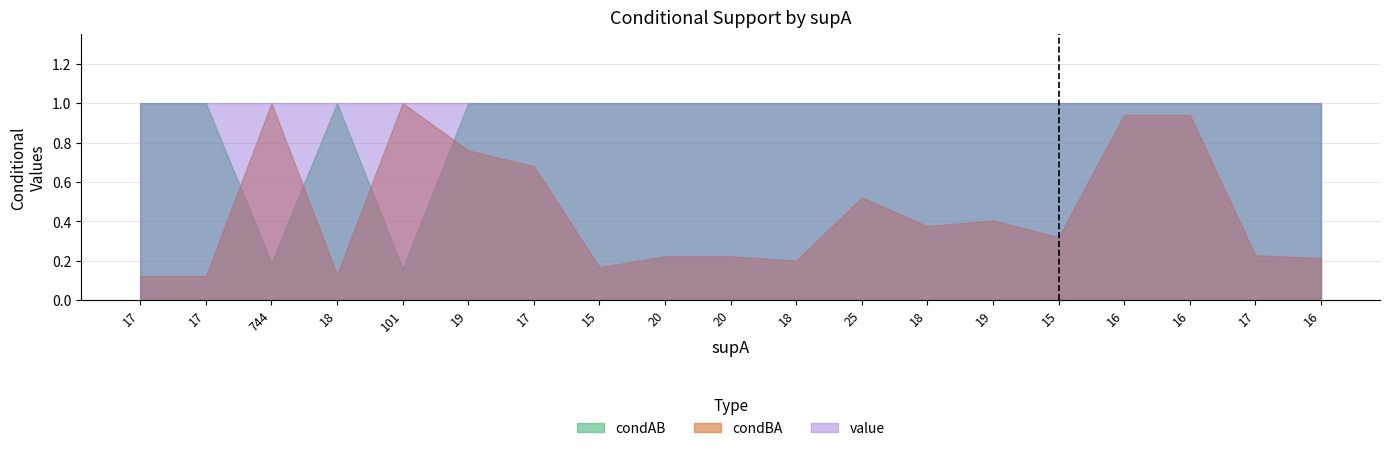

True or false: value and condBA cross at least once.

False